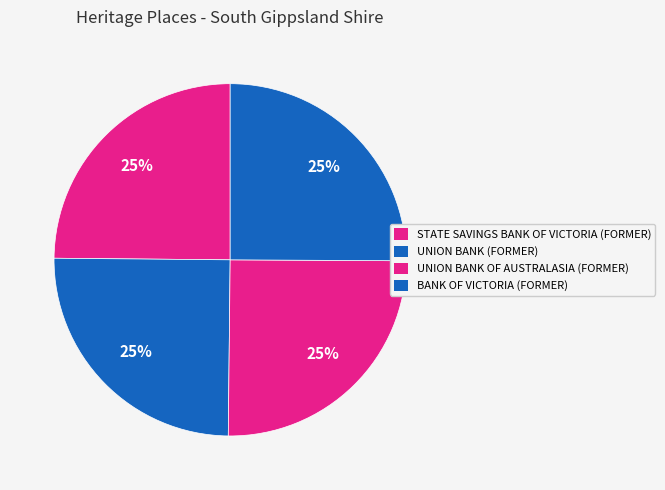

How many segments does this pie chart have?

4